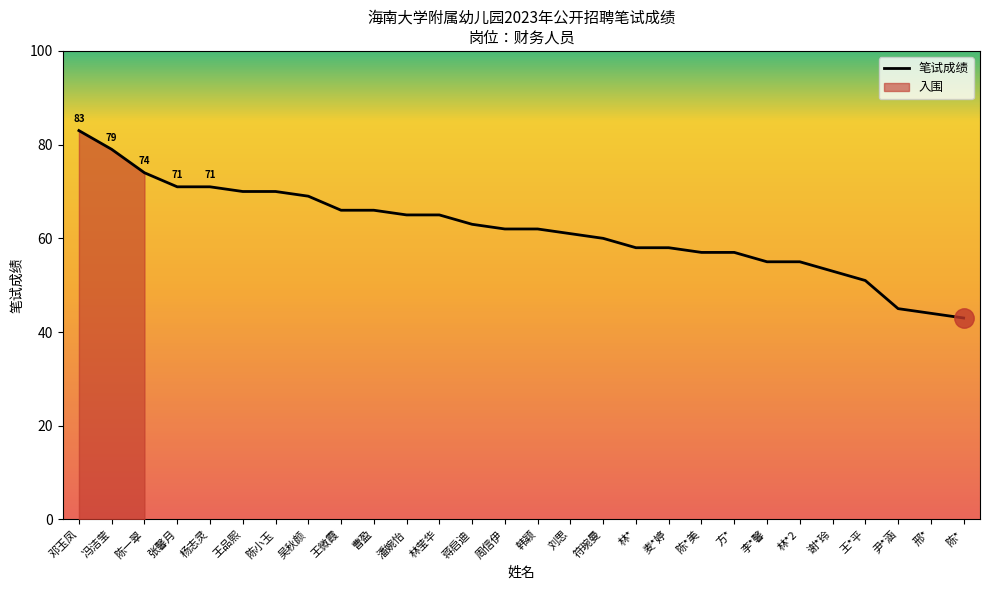

What is the difference between the values at 邓玉凤 and 邢*?

39